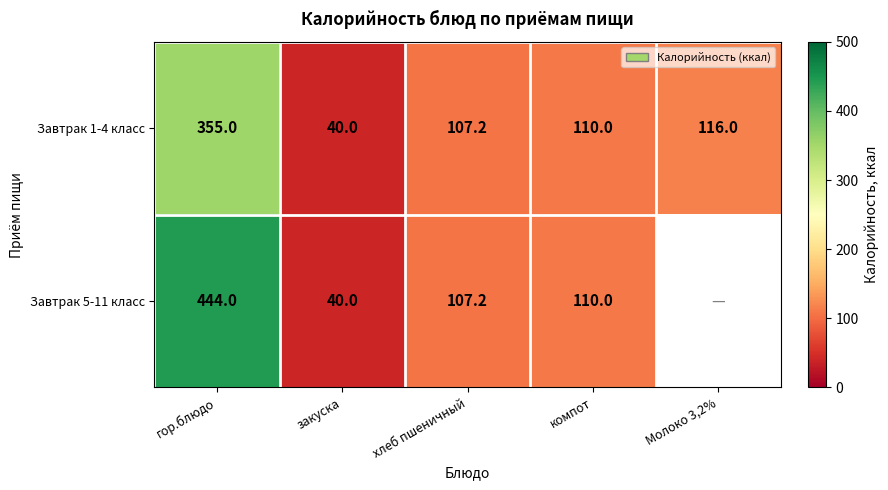

What is the sum of the Завтрак 5-11 класс values at гор.блюдо and хлеб пшеничный?

551.2